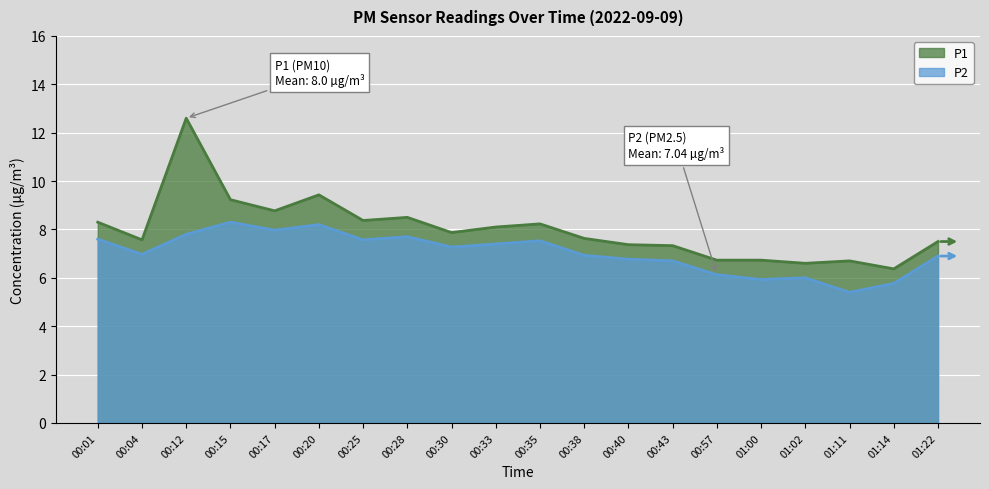

Reading left to right, transcribe all the data shown in this chart.

P1: 00:01=8.3	00:04=7.6	00:12=12.6	00:15=9.2	00:17=8.8	00:20=9.4	00:25=8.4	00:28=8.5	00:30=7.9	00:33=8.1	00:35=8.2	00:38=7.6	00:40=7.4	00:43=7.3	00:57=6.7	01:00=6.7	01:02=6.6	01:11=6.7	01:14=6.4	01:22=7.5
P2: 00:01=7.6	00:04=7.0	00:12=7.8	00:15=8.3	00:17=8.0	00:20=8.2	00:25=7.6	00:28=7.7	00:30=7.3	00:33=7.4	00:35=7.5	00:38=6.9	00:40=6.8	00:43=6.7	00:57=6.1	01:00=5.9	01:02=6.0	01:11=5.4	01:14=5.8	01:22=6.9